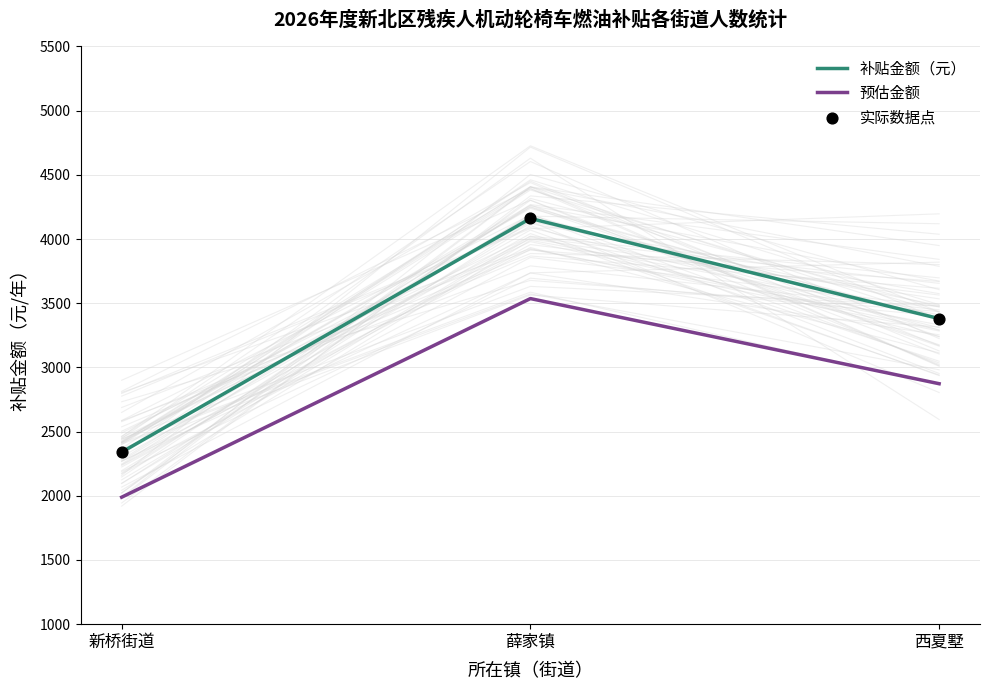

Which series reaches the minimum Y coordinate?

预估金额